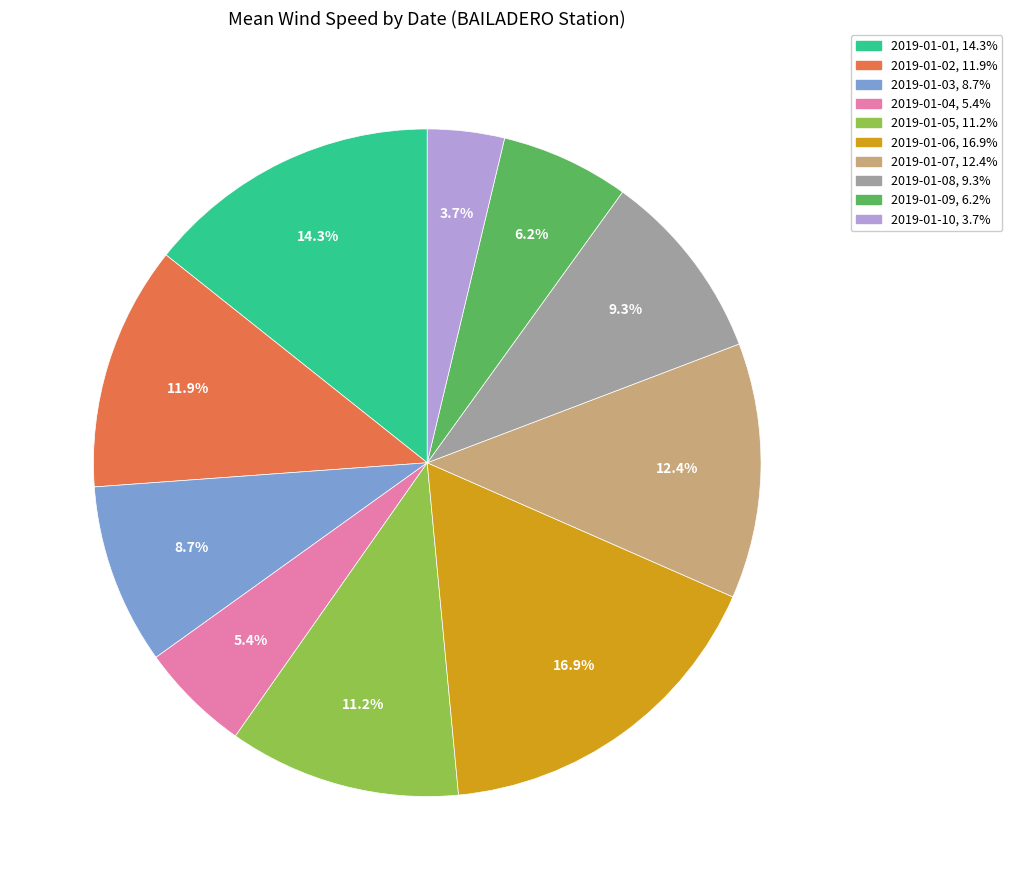

The 2019-01-05 slice represents 11% of the pie. True or false?

True